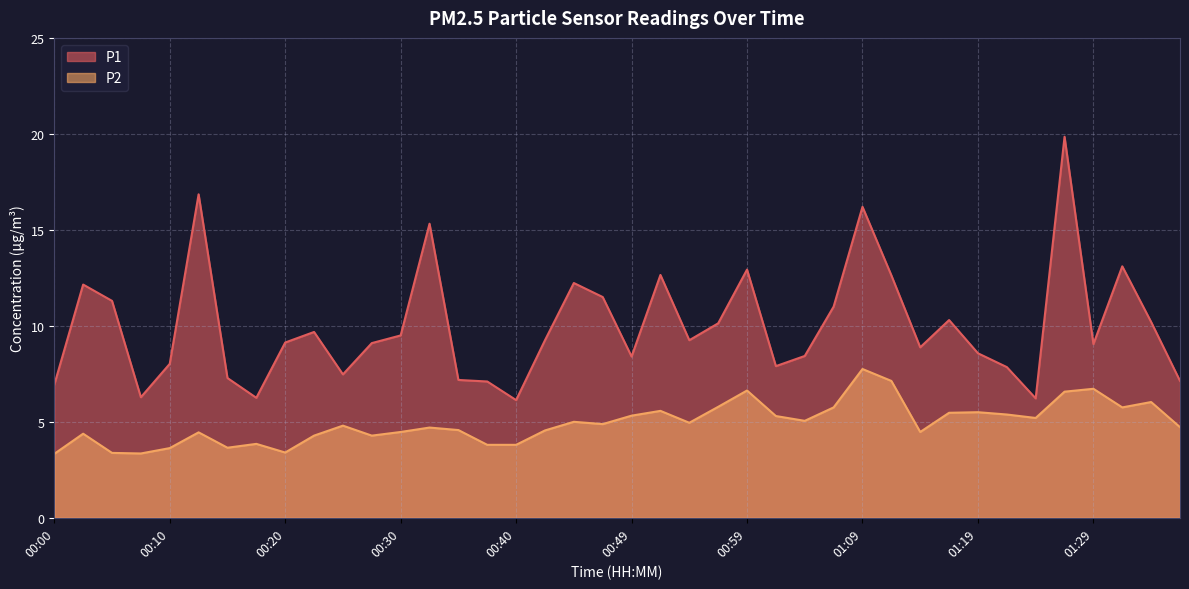

At which category does P1 reach its first local valley?

00:08